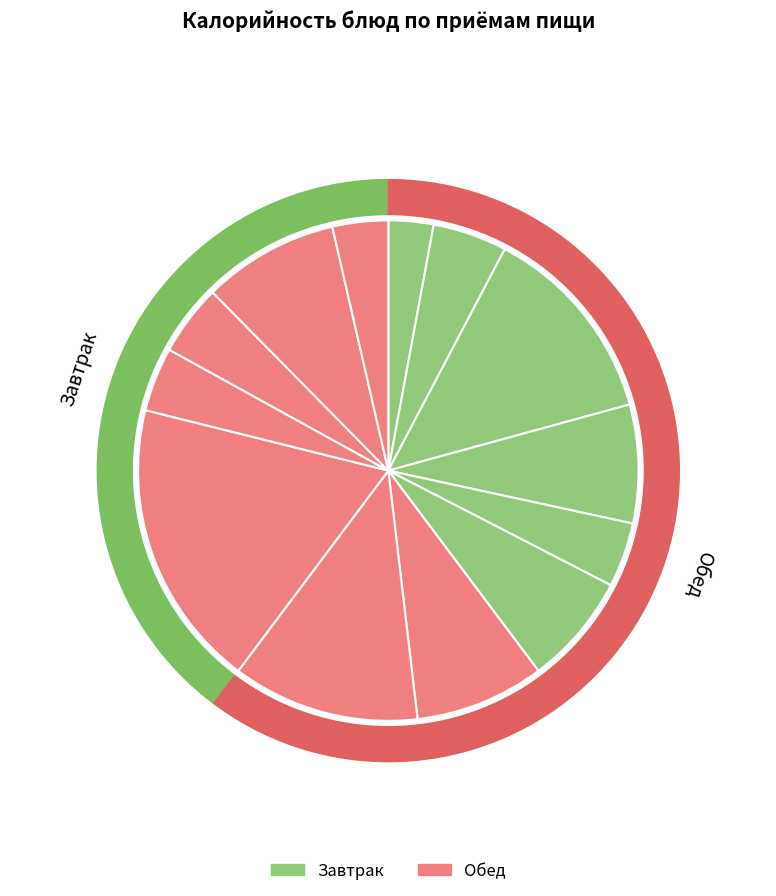

Does Хлеб пшеничный account for over 50% of the chart?

No